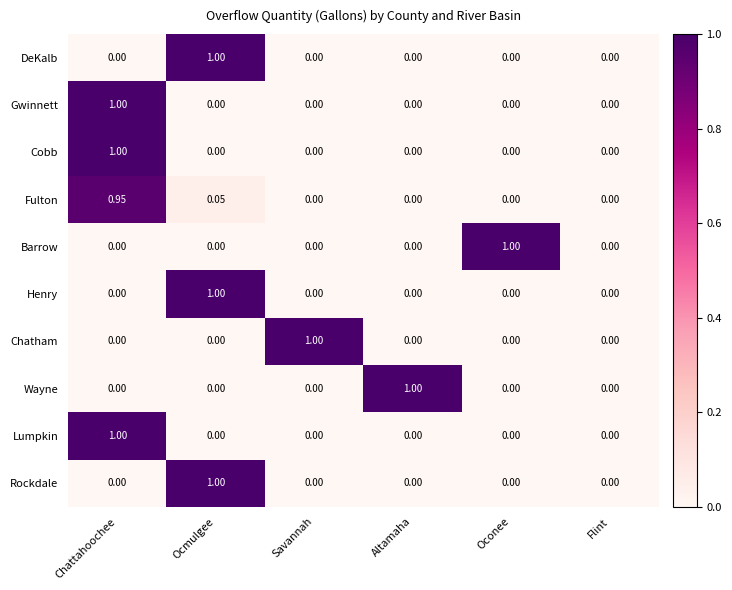

What is the greatest value displayed?

1.0